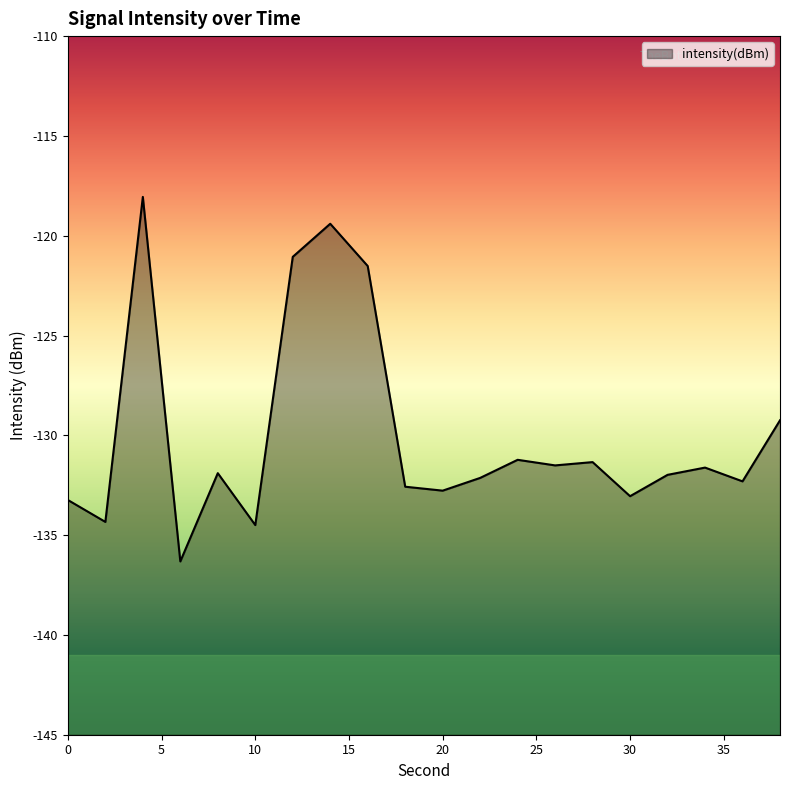

What is the value of the 17th point from the left?

-132.0